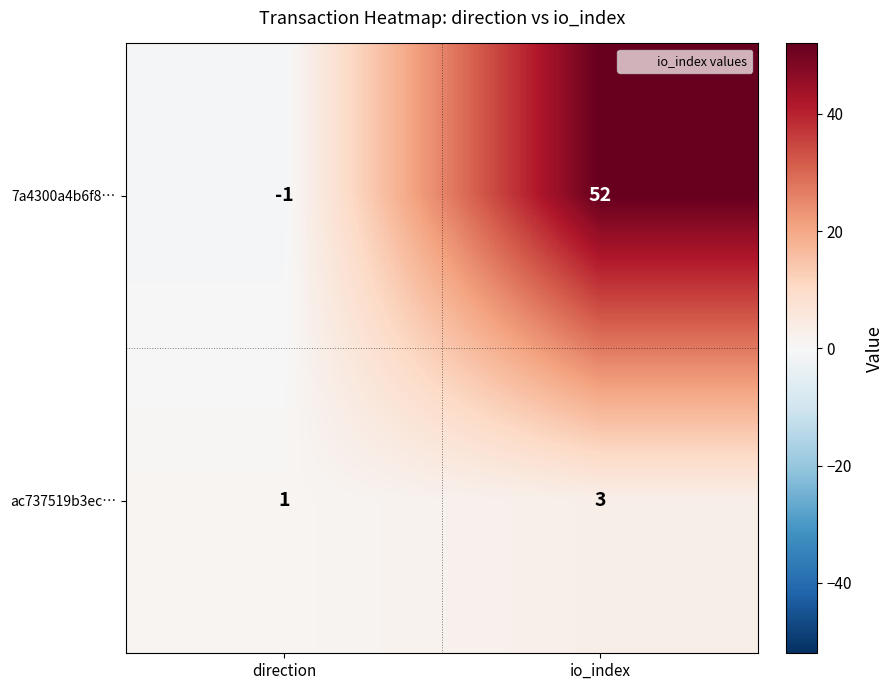

What is the greatest value displayed?

52